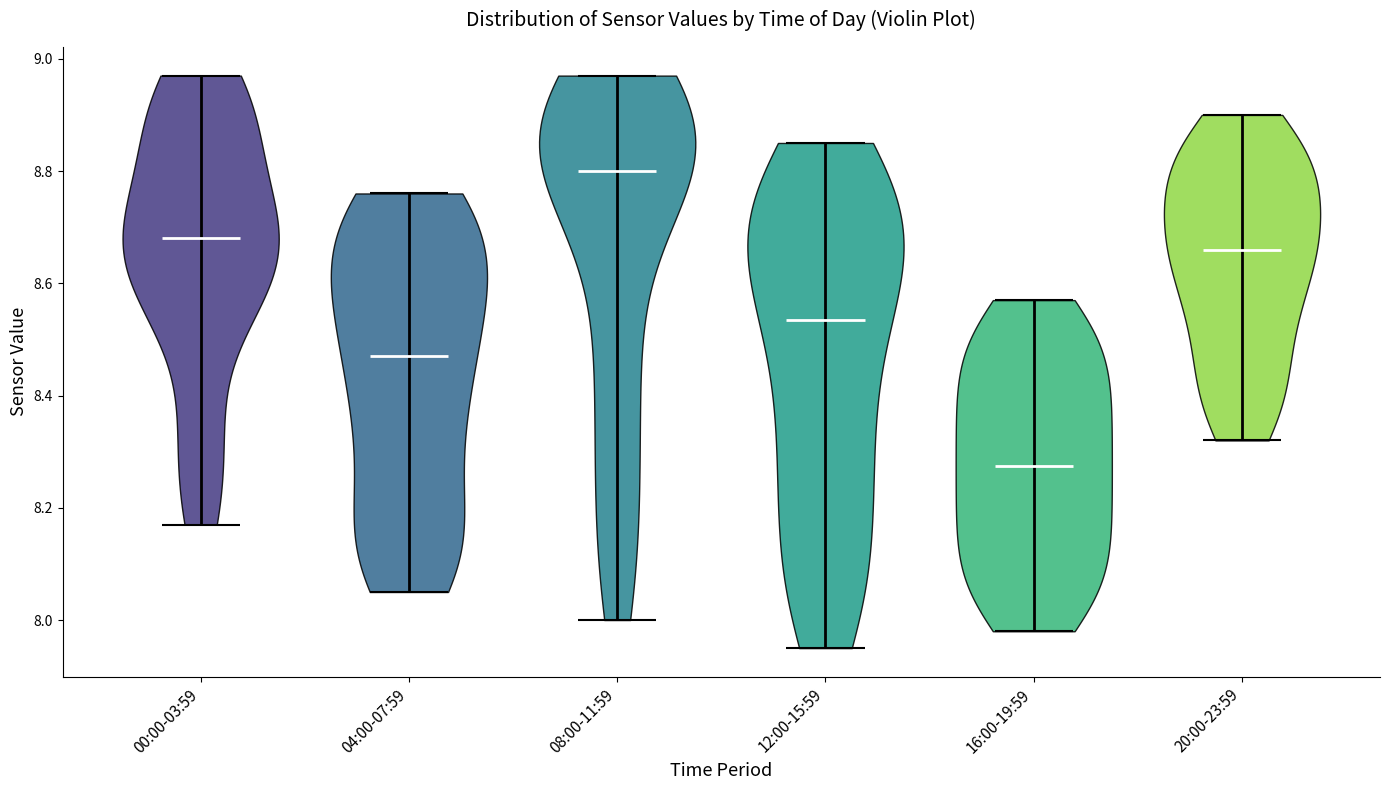

Reading left to right, read every violin against the y-axis: where its median line is, and the lowest and highest points it reaches. The values are not printed on the chart, so give them approximately, as read against the axis.

00:00-03:59: median line 8.68, lowest point 8.18, highest point 8.98
04:00-07:59: median line 8.48, lowest point 8.06, highest point 8.76
08:00-11:59: median line 8.80, lowest point 8.00, highest point 8.98
12:00-15:59: median line 8.54, lowest point 7.96, highest point 8.86
16:00-19:59: median line 8.28, lowest point 7.98, highest point 8.58
20:00-23:59: median line 8.66, lowest point 8.32, highest point 8.90